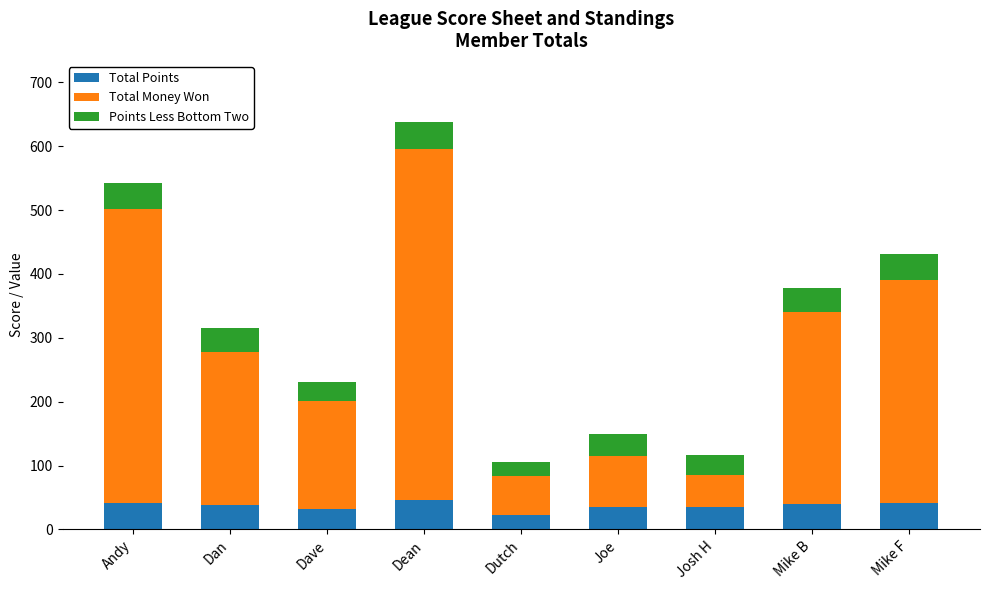

What is the average value of the Total Points series?

36.7